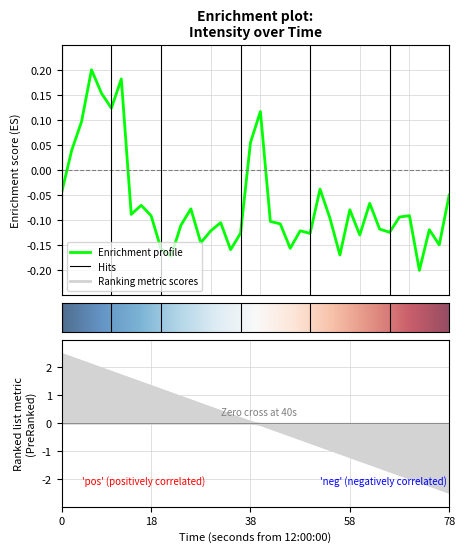

What is the greatest value displayed?

0.2